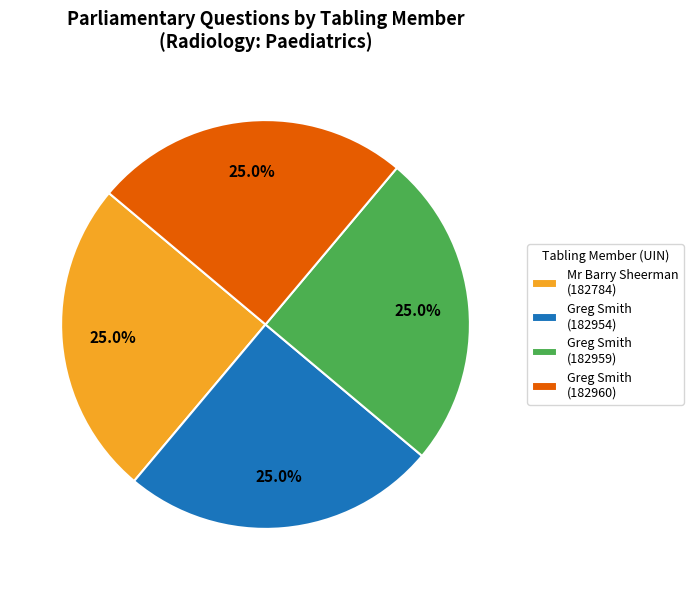

Count the number of slices in the pie.

4